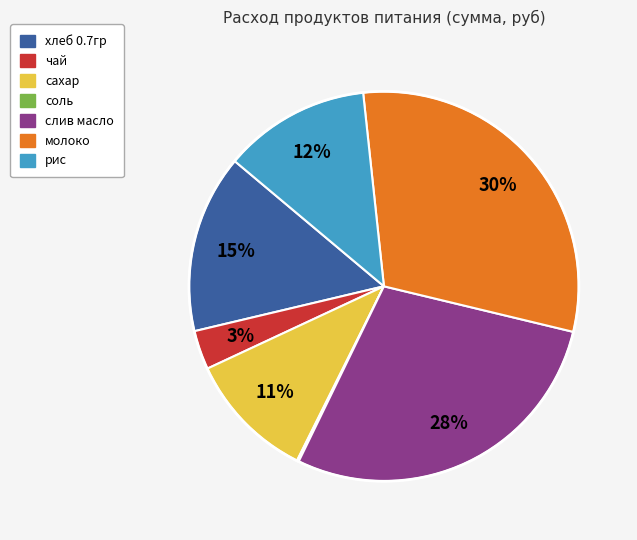

To the nearest percent, what is the average slice percentage?

14%